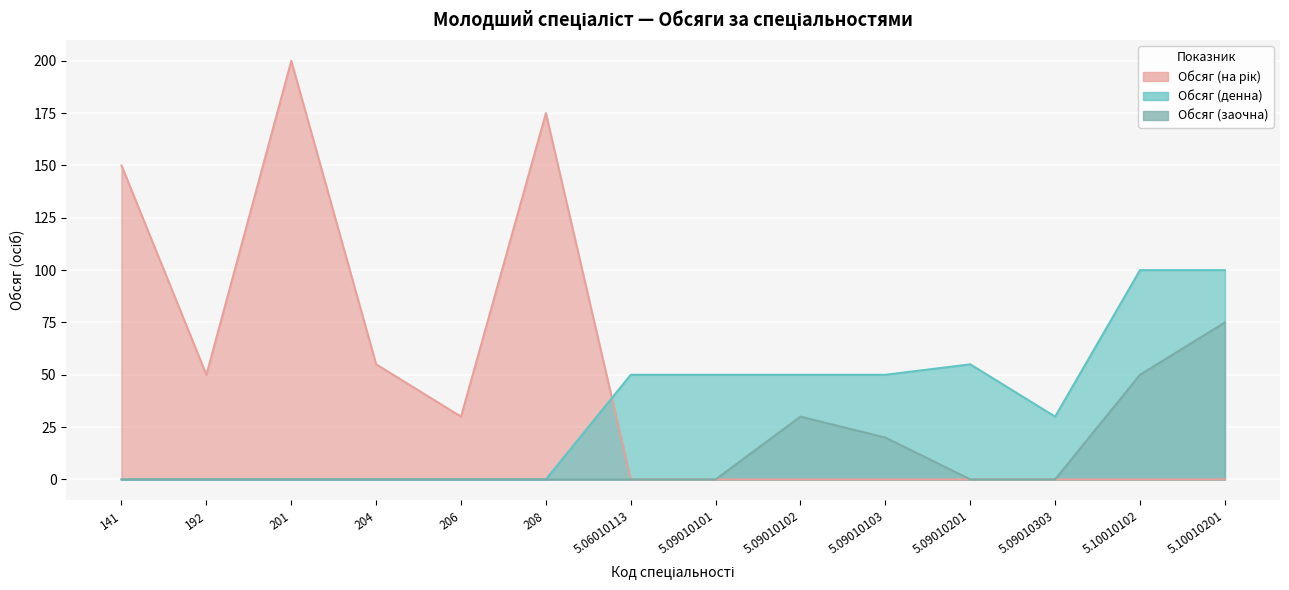

What is the average value of the Обсяг (денна) series?

35